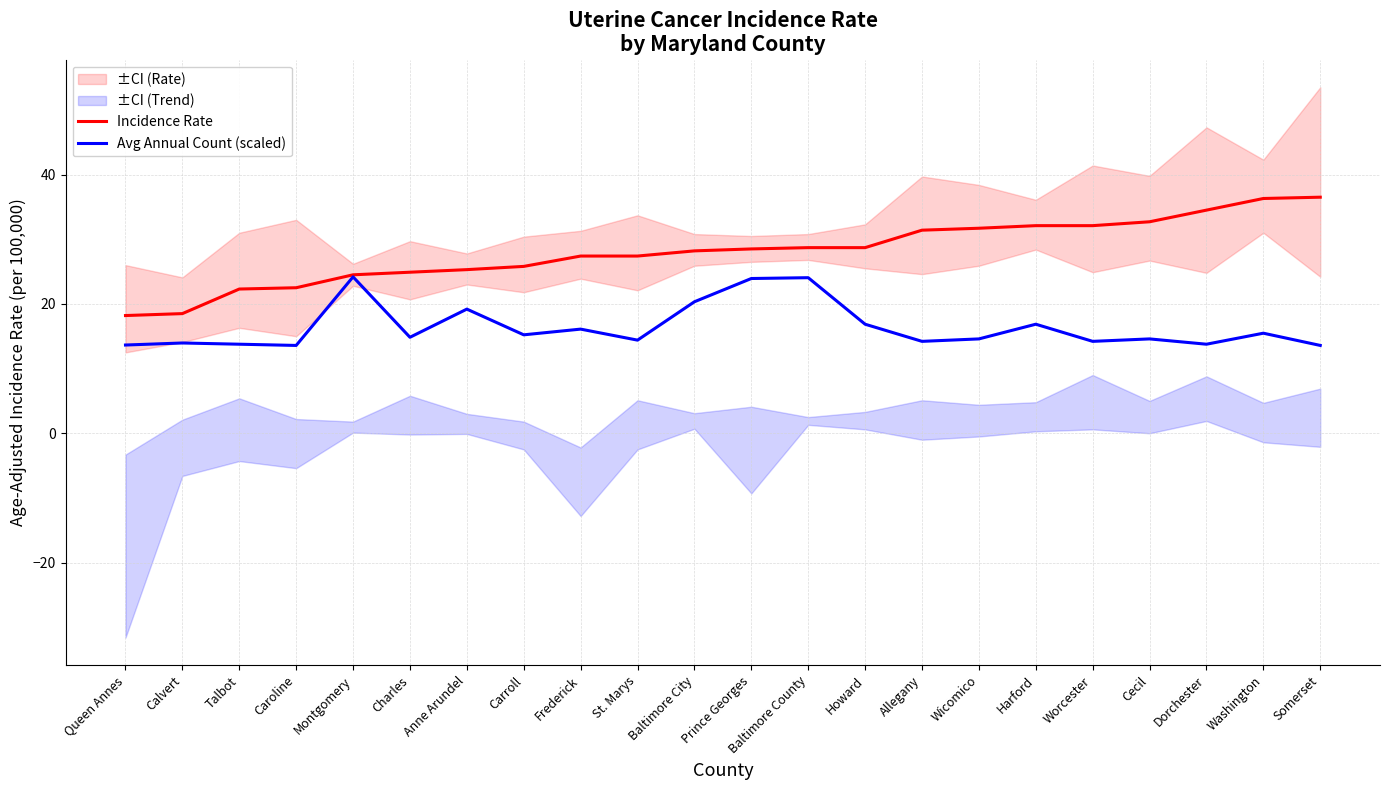

What is the maximum value for Avg Annual Count (scaled)?

24.2